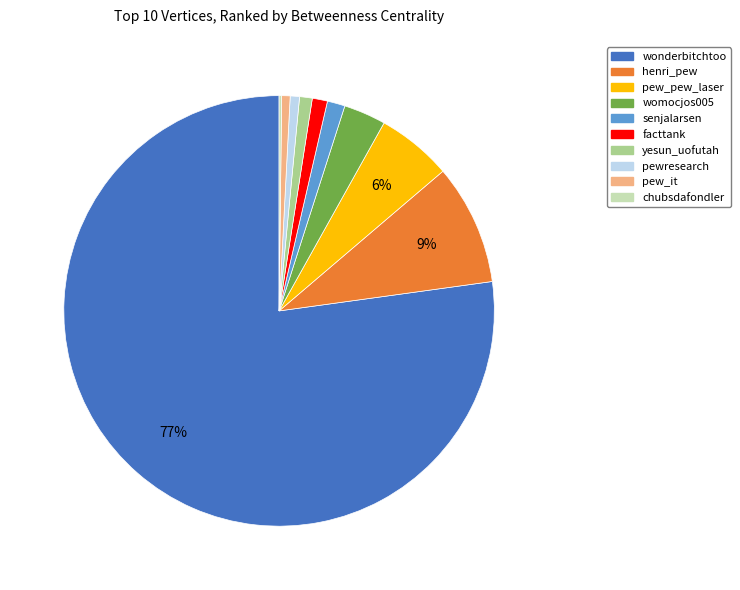

What is the largest slice in the pie chart?

wonderbitchtoo